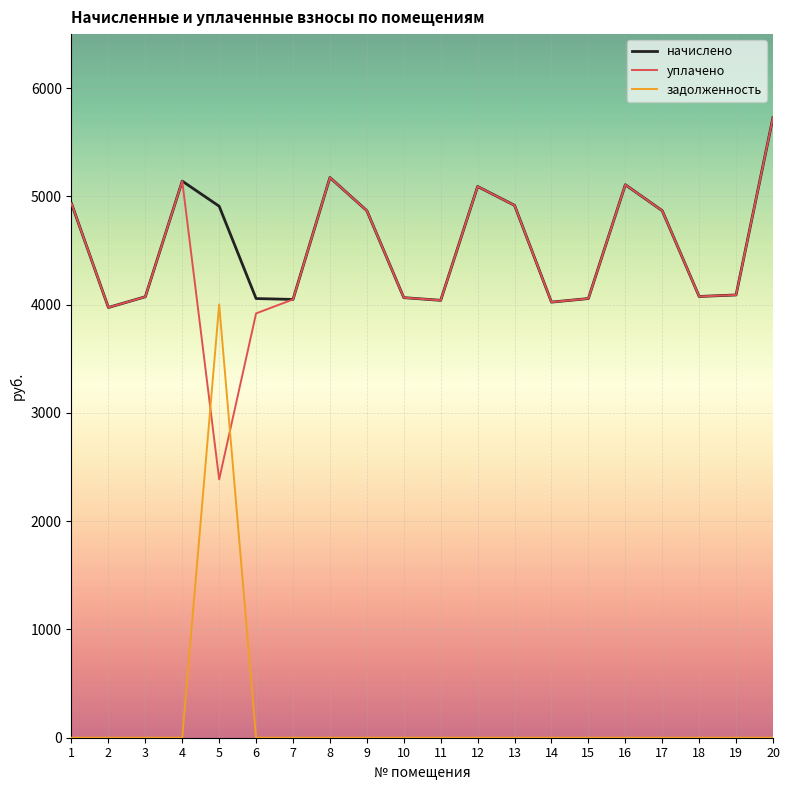

How many intersections are there between уплачено and задолженность?

2